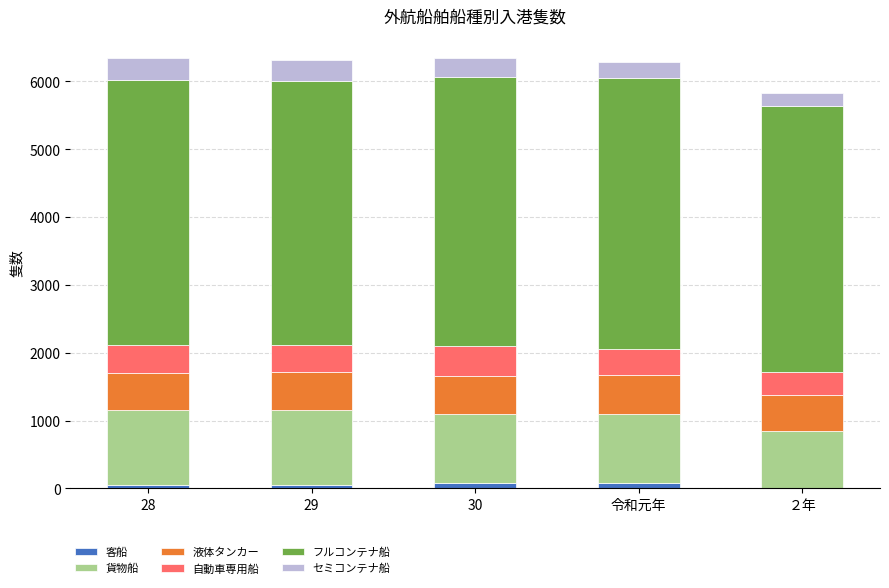

What is the sum of all 客船 values?

269